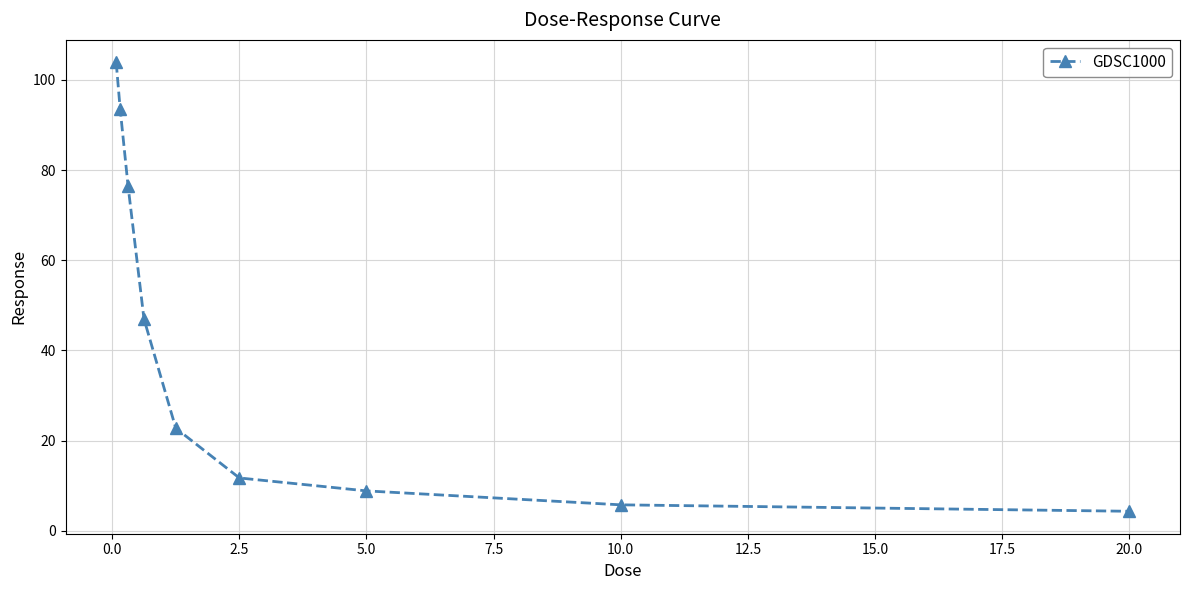

How many lines are shown in the chart?

1